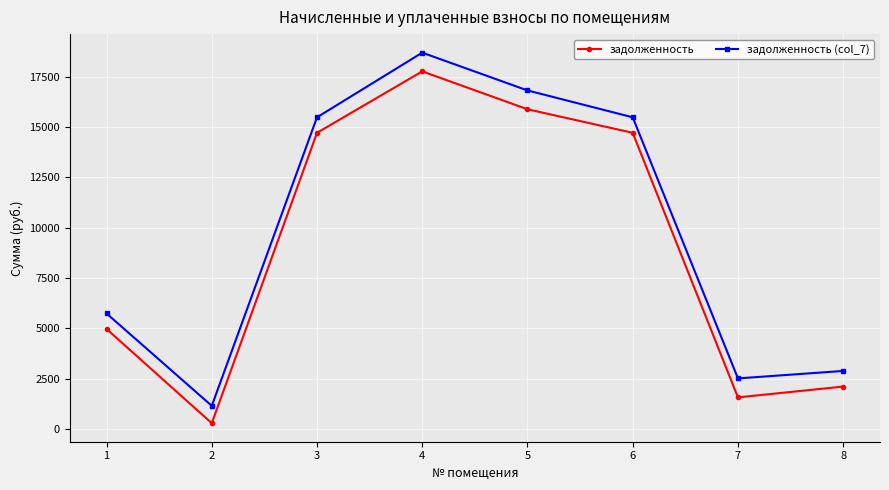

True or false: задолженность and задолженность (col_7) cross at least once.

False